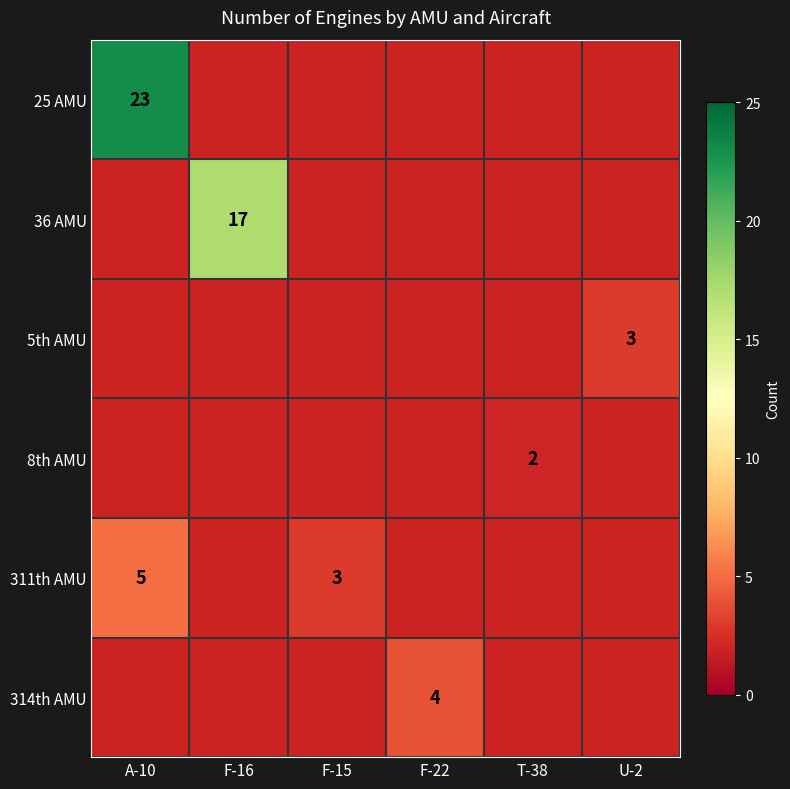

What is the smallest value displayed?

2.0